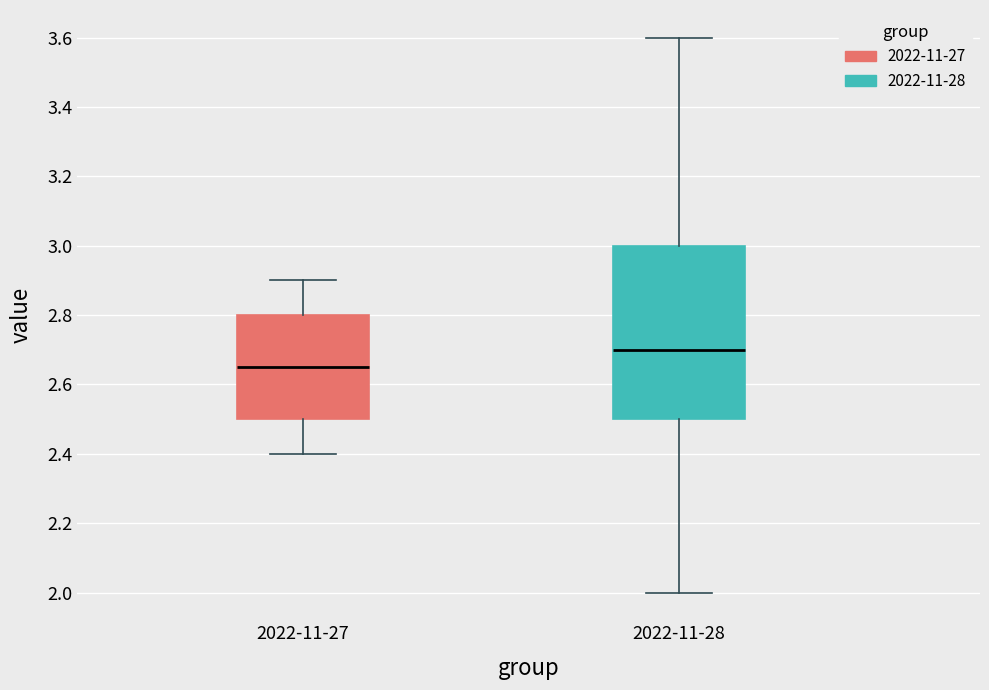

Where is the lower edge of the box for 2022-11-28 on the y-axis? The values are not printed on the chart, so give them approximately, as read against the axis.

2.50